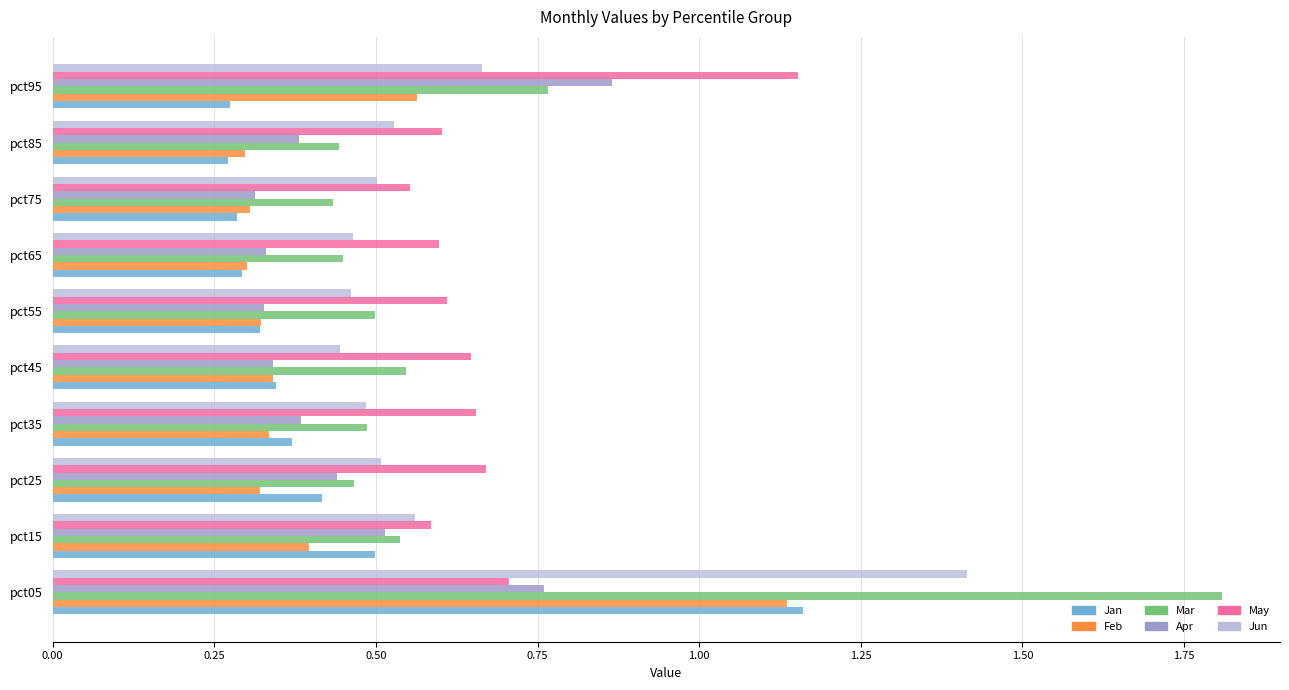

What is the total value across all series at pct35?

2.7